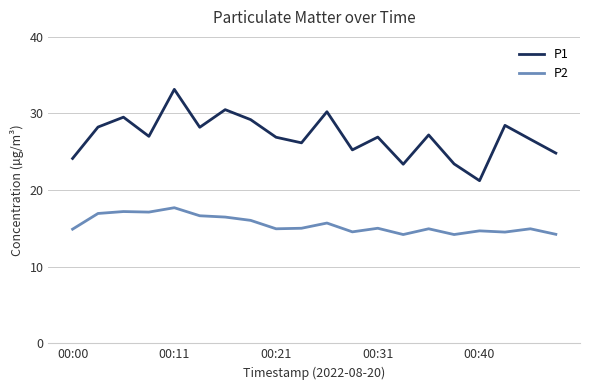

Which series has the widest spread of values?

P1